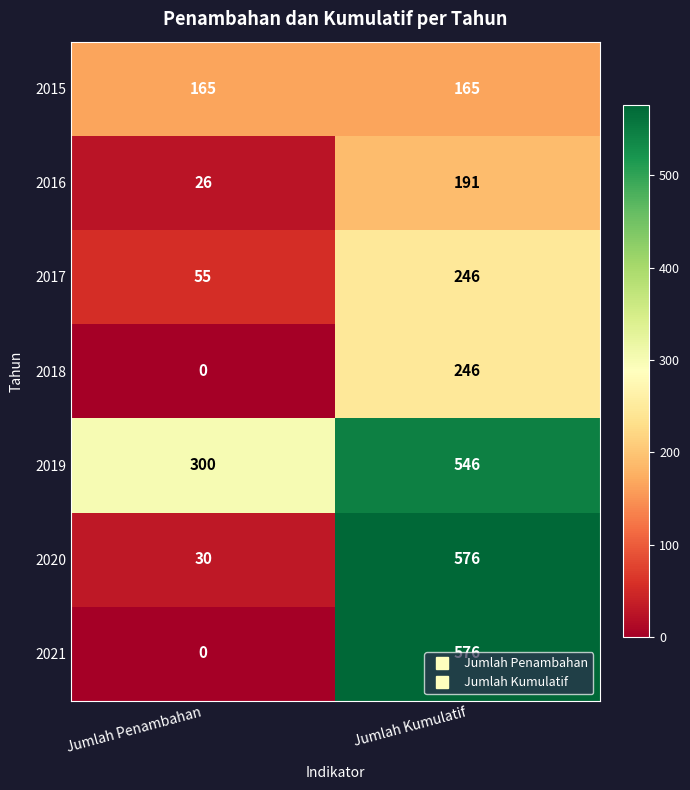

What is the sum of the 2017 values at Jumlah Kumulatif and Jumlah Penambahan?

301